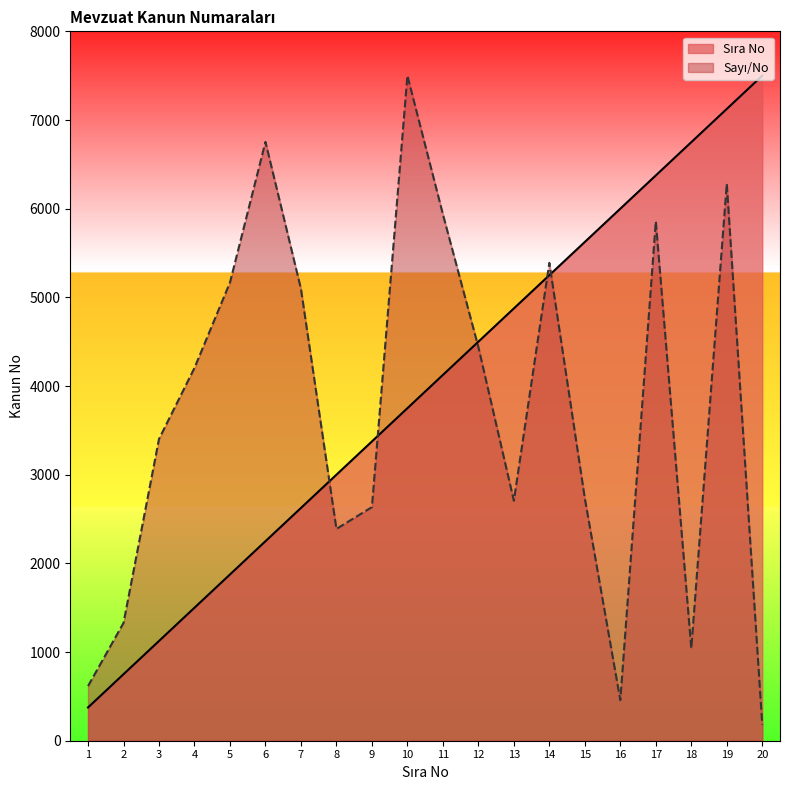

What is the total value across all series at 16?

6457.7